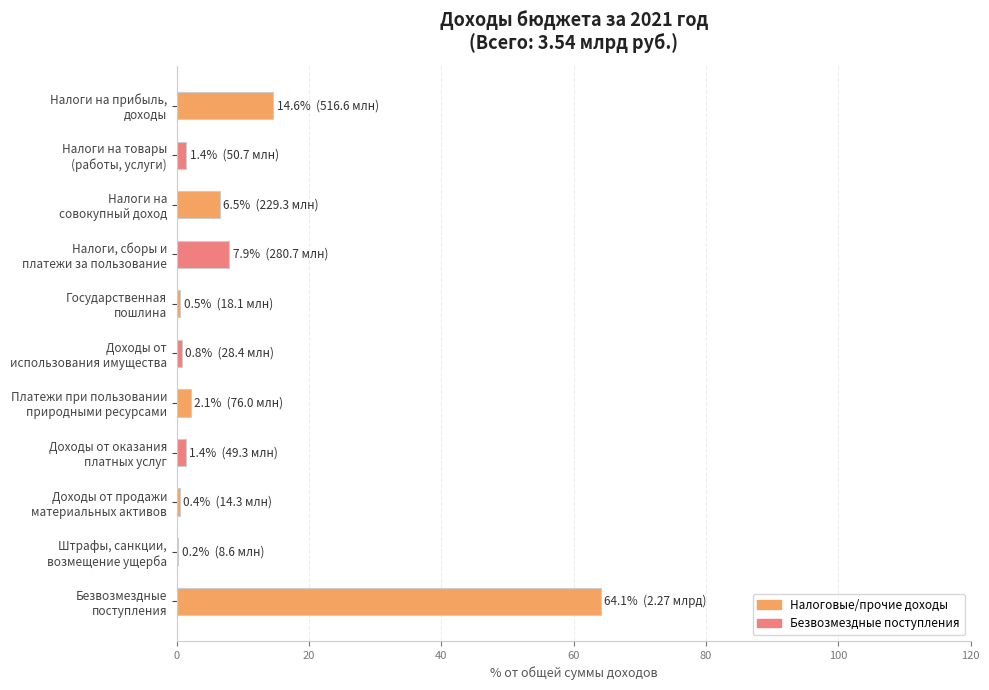

What is the maximum value shown in the chart?

64.1